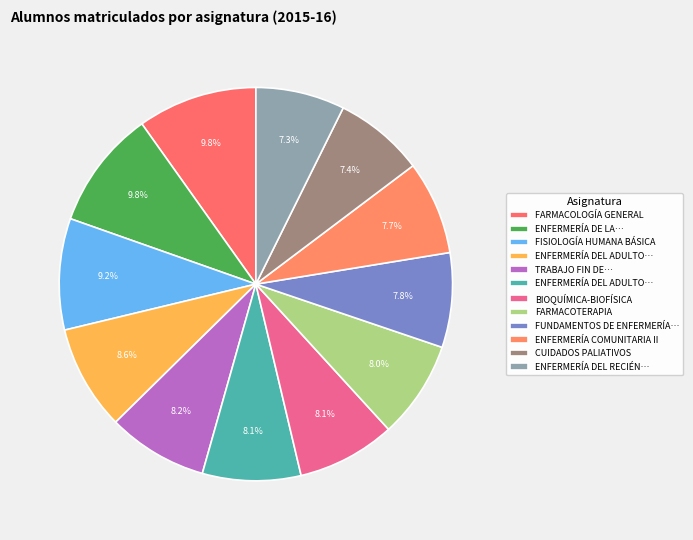

How many slices are in this pie chart?

12